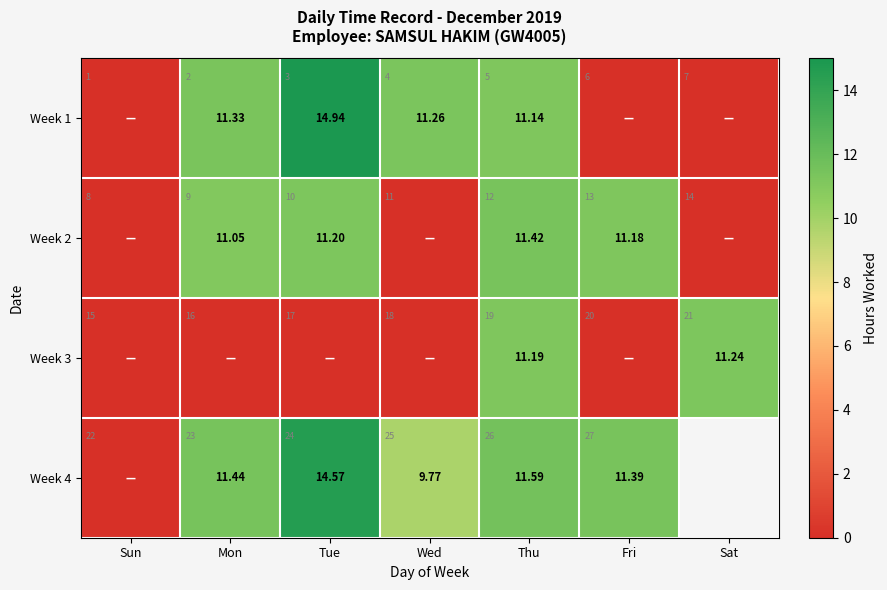

Which series has the largest range (max minus min)?

Week 1